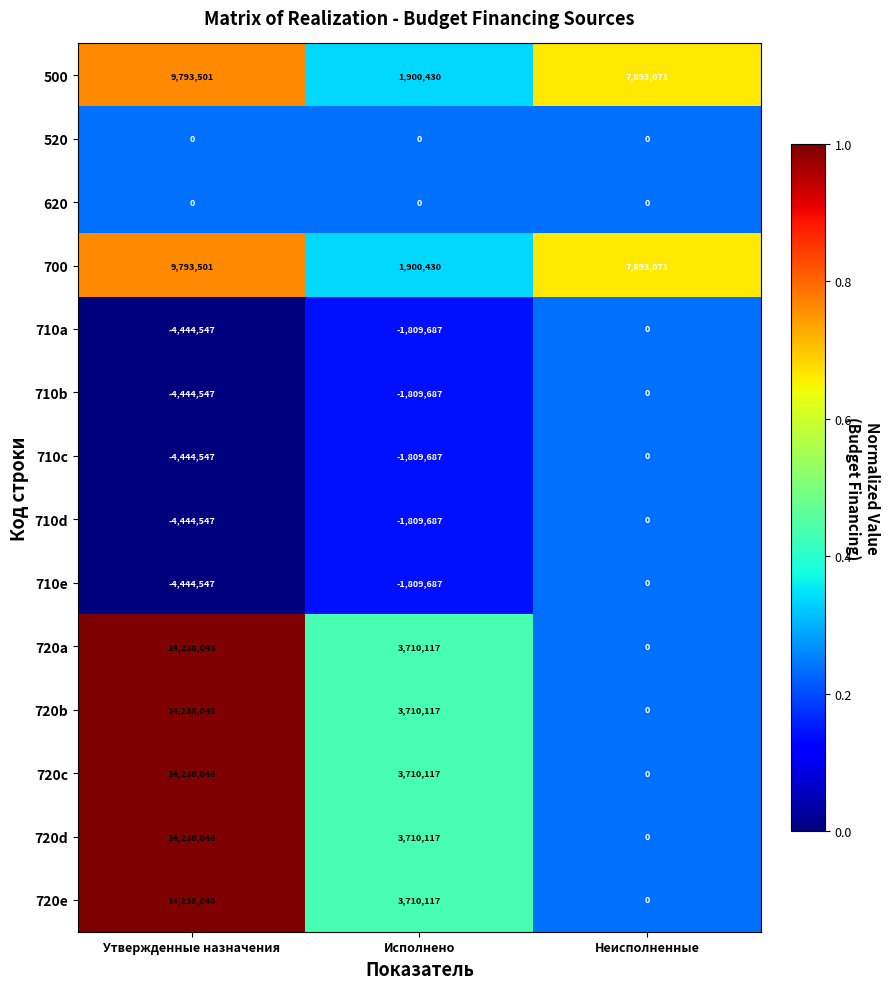

List the labels in order of 710e value, largest first.

Неисполненные, Исполнено, Утвержденные назначения